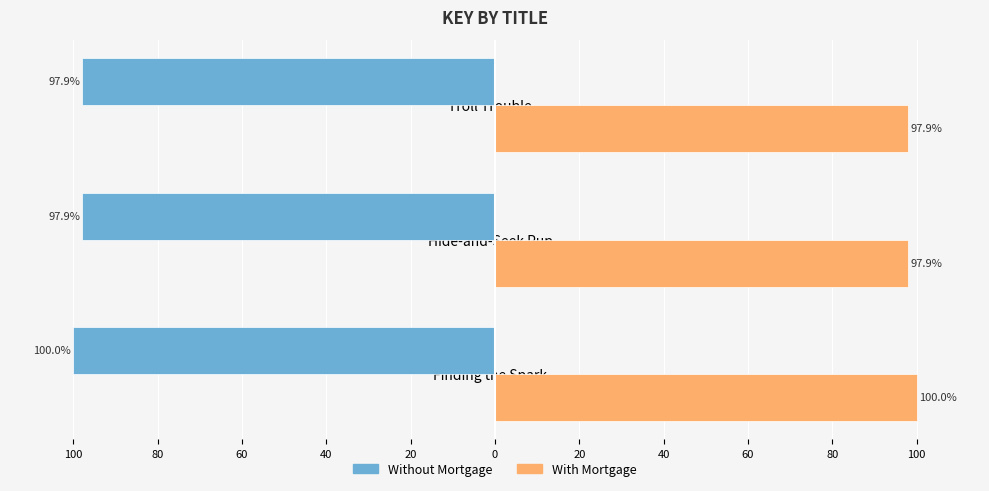

What are all the series names shown in the legend?

Without Mortgage, With Mortgage